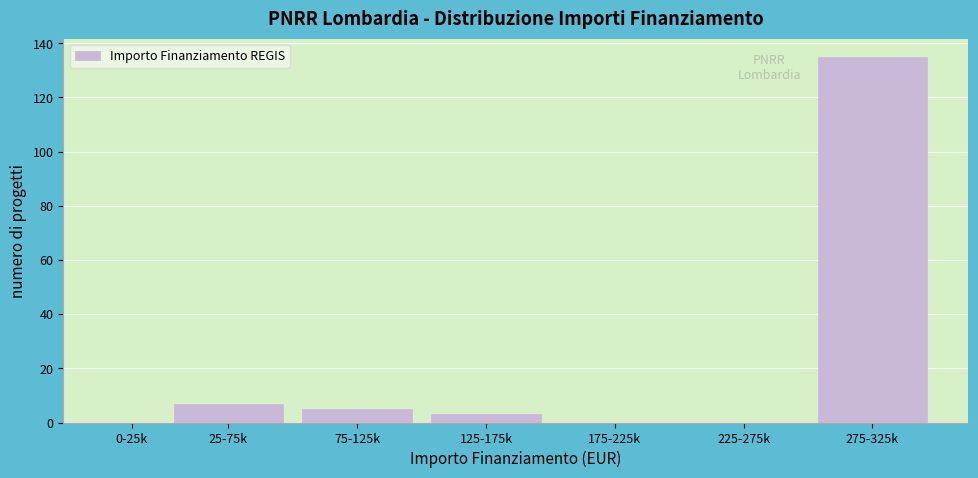

Reading left to right, what are all the values shown in this chart?

0-25k=0	25-75k=7	75-125k=5	125-175k=3	175-225k=0	225-275k=0	275-325k=135